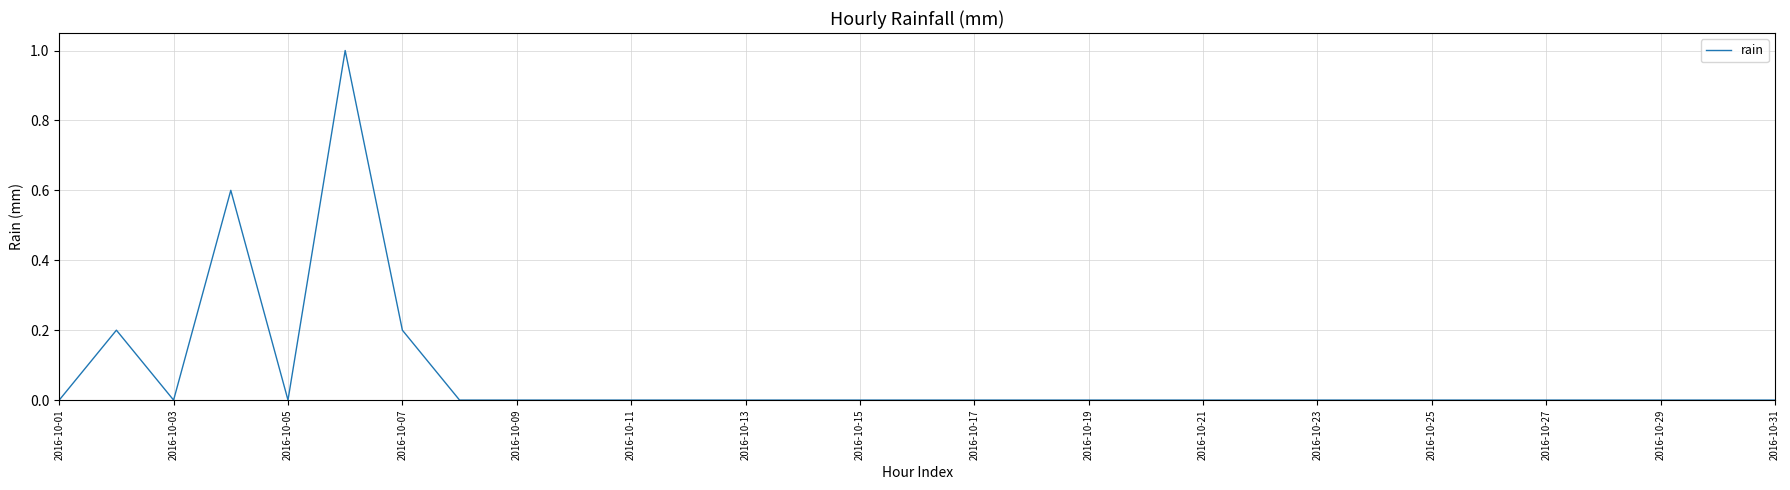

What is the difference between the maximum and minimum values?

1.0